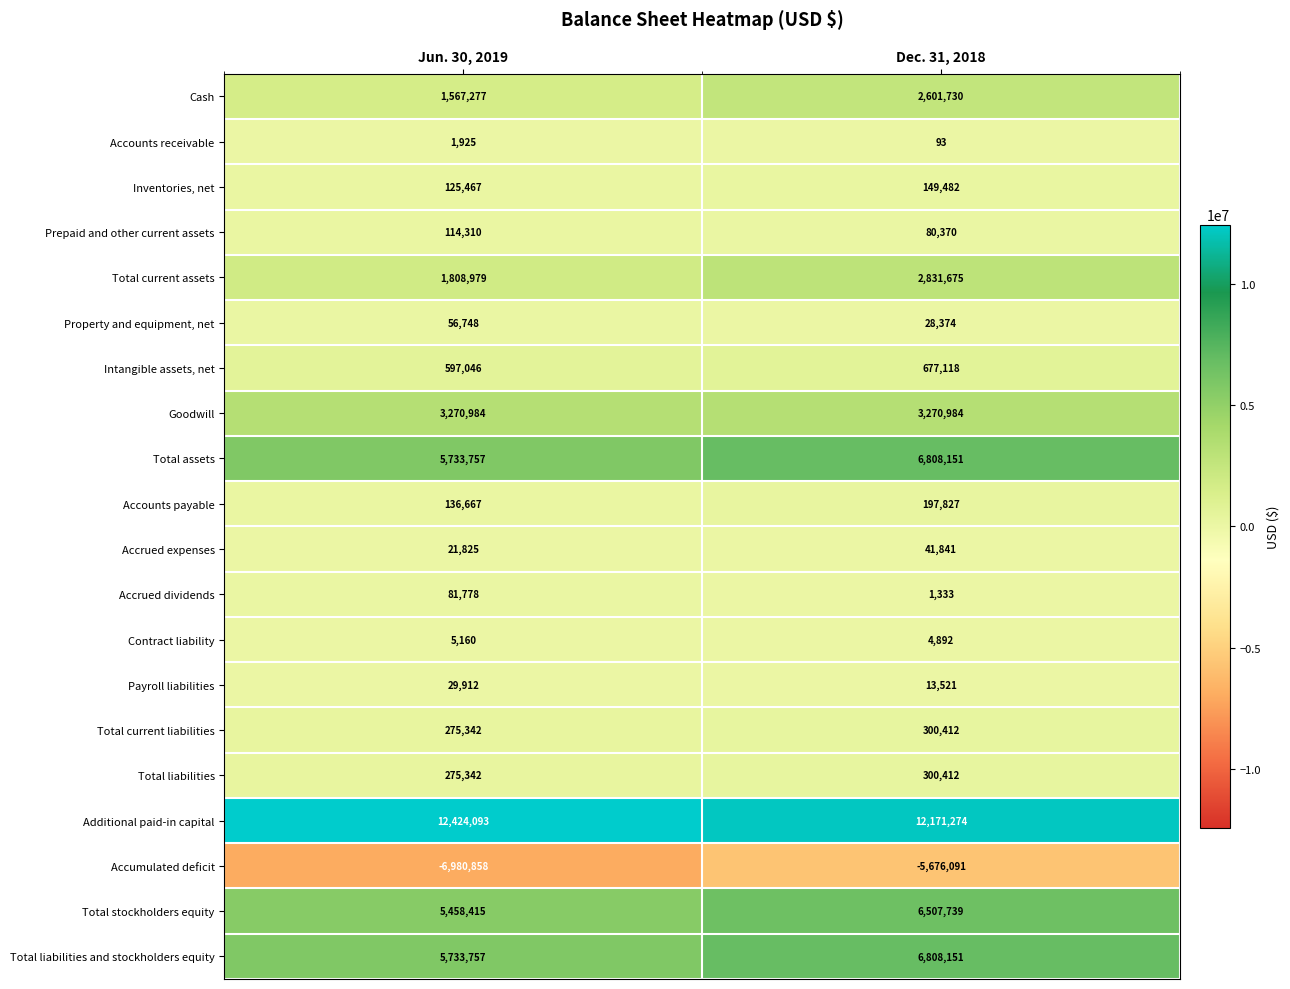

What is the sum of all Accrued dividends values?

83111